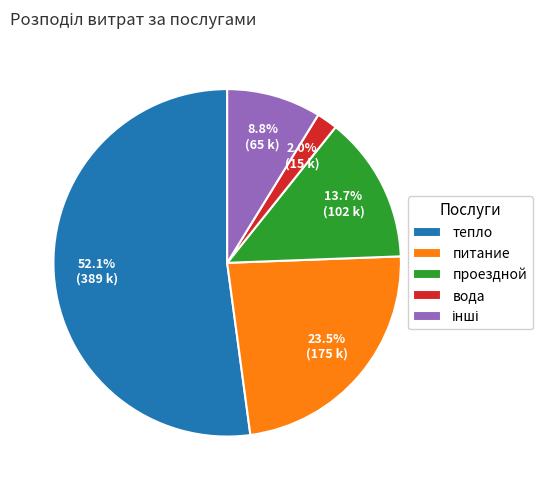

The питание slice represents 37% of the pie. True or false?

False